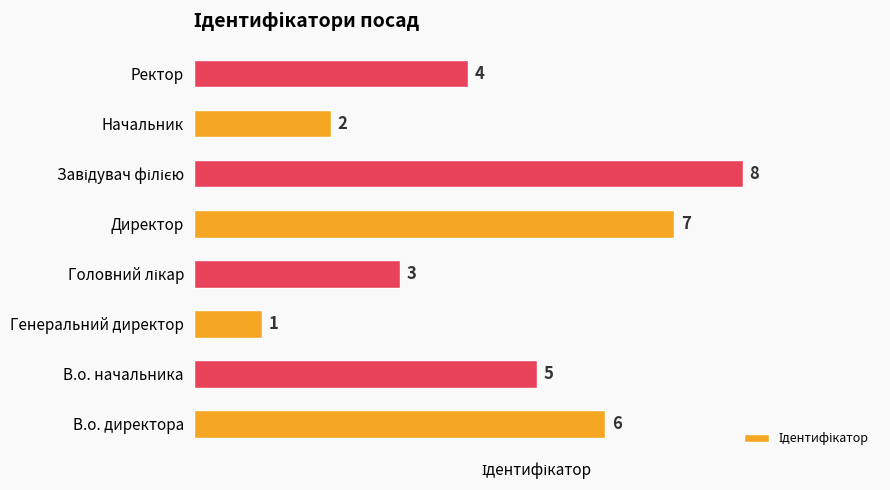

Reading top to bottom, what are all the values shown in this chart?

4	2	8	7	3	1	5	6